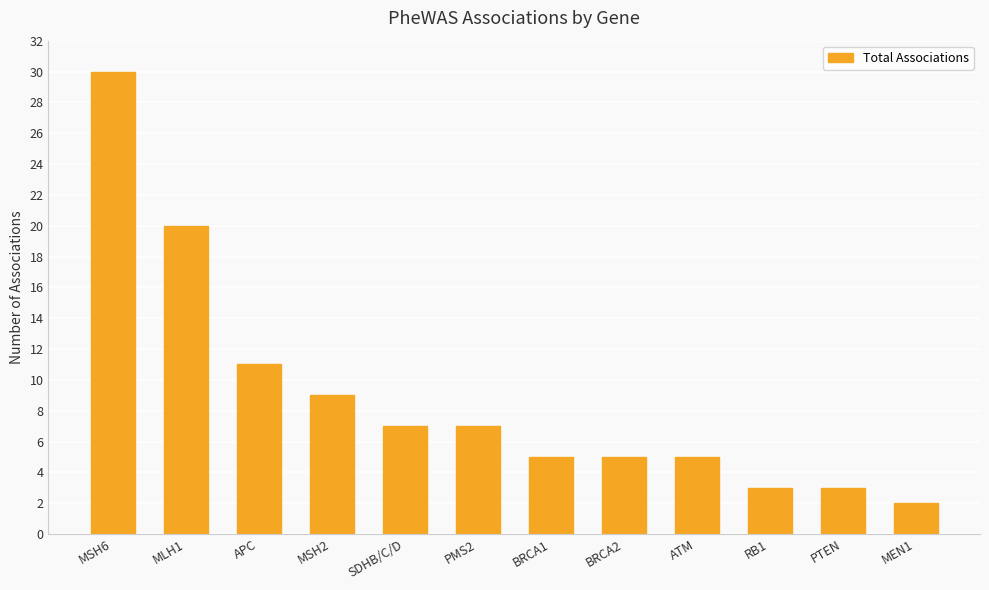

Are the bars grouped side by side (vs. stacked)?

No